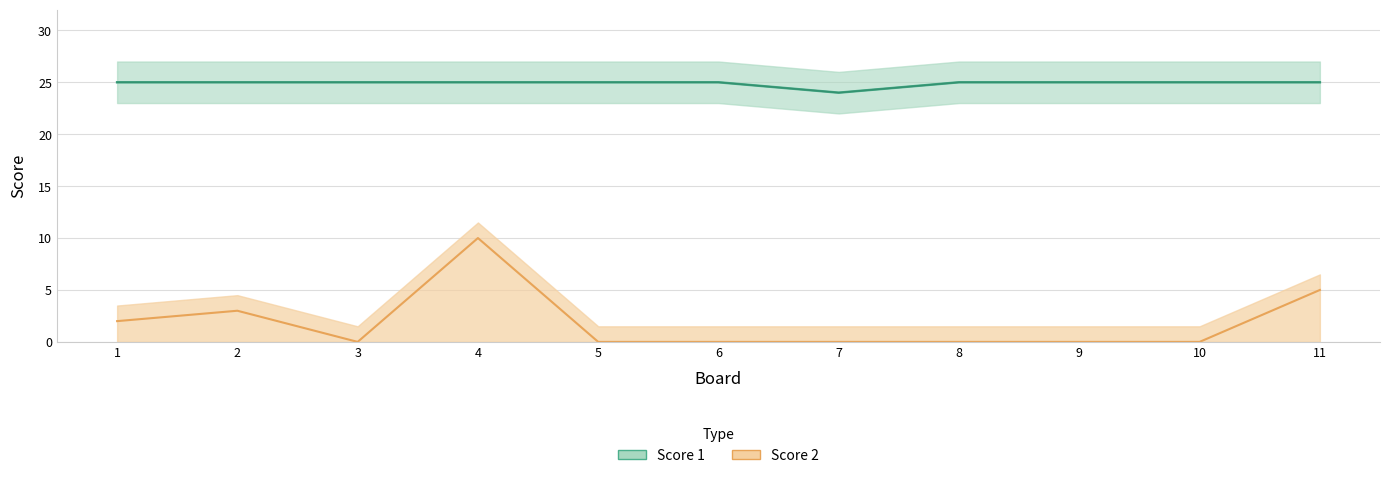

Where is Score 2 nearest to the value 5?

11